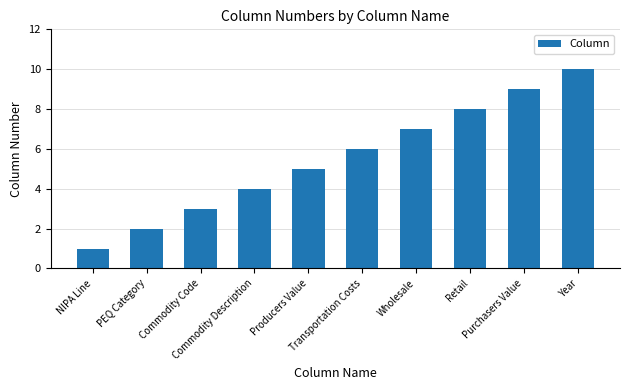

What is the greatest value displayed?

10